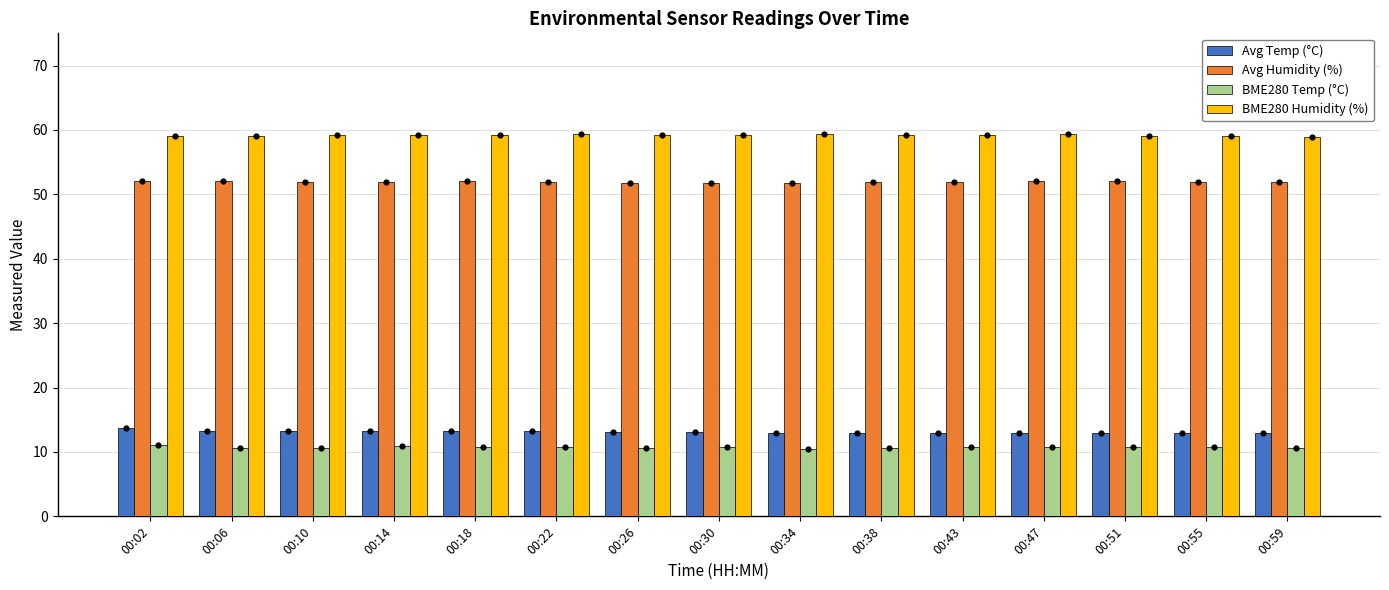

At how many categories does at least one series exceed 37?

15